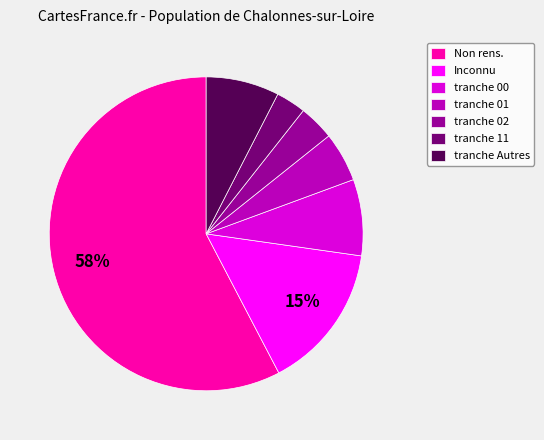

To the nearest percent, what portion does tranche 02 represent?

4%